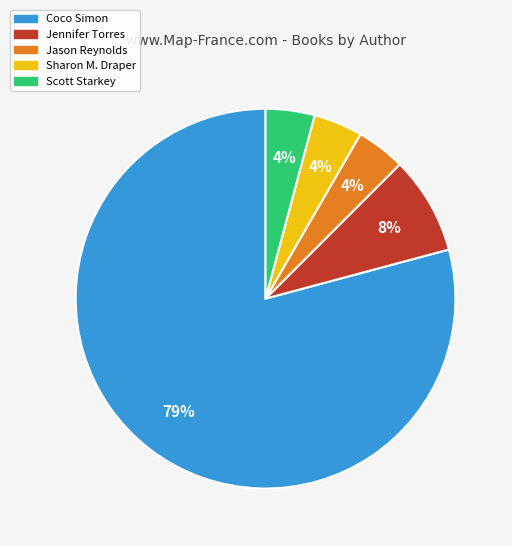

To the nearest percent, what is the average slice percentage?

20%